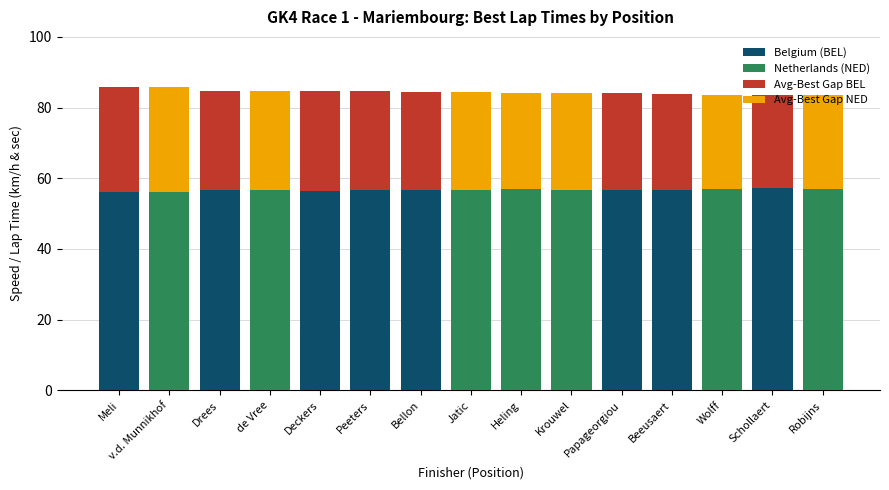

What position from the right is Meli?

15